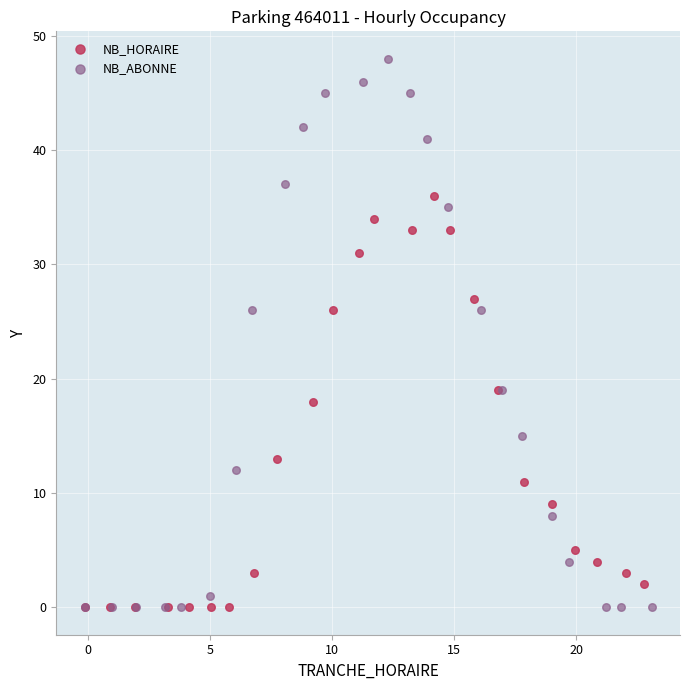

Which series reaches the maximum Y coordinate?

NB_ABONNE